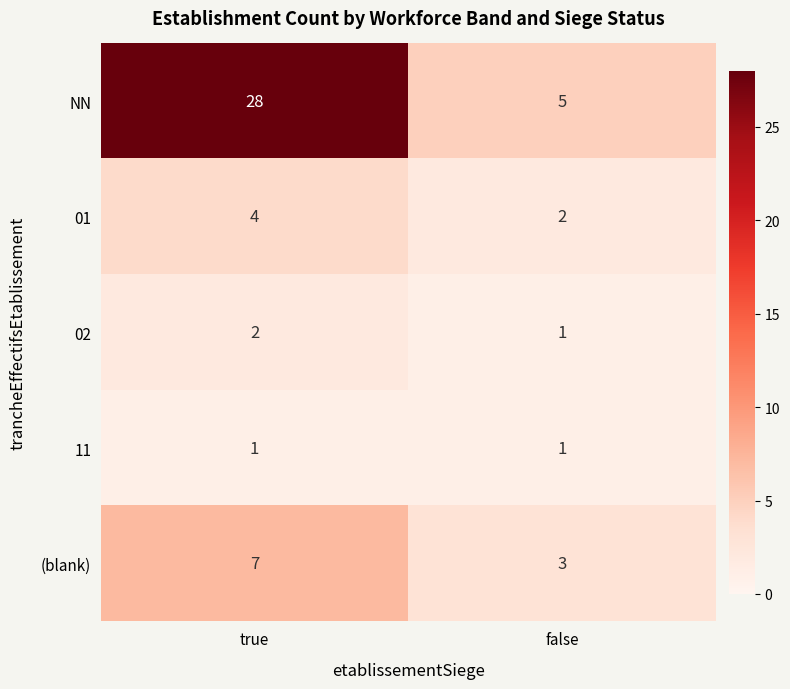

What is the minimum value shown in the chart?

1